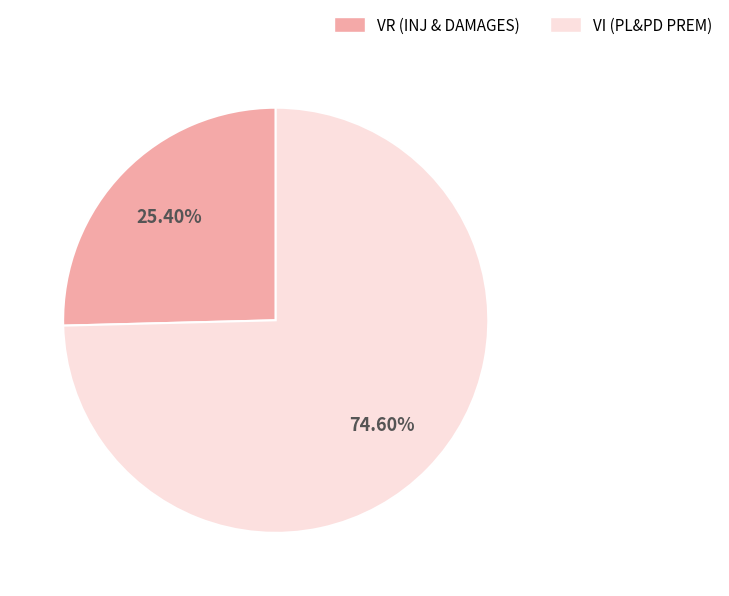

How many slices are in this pie chart?

2